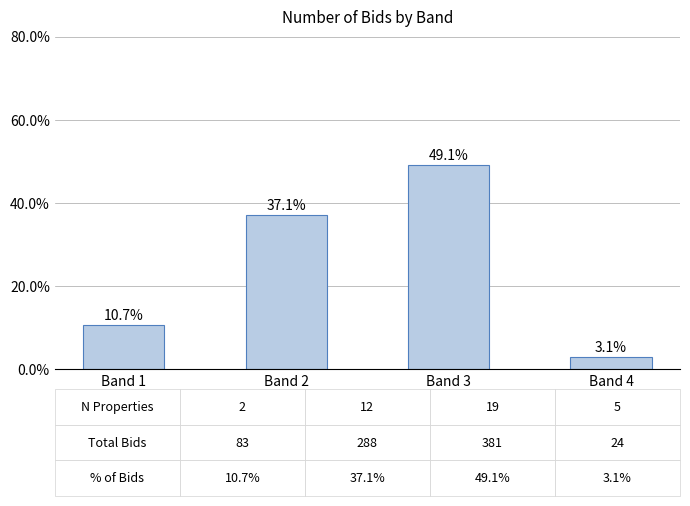

List the labels in order of value, smallest first.

Band 4, Band 1, Band 2, Band 3